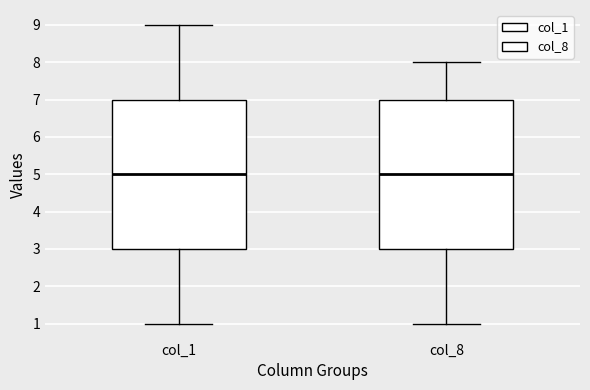

Reading left to right, read every box against the y-axis: the position of its median line, the range the box covers, and the ends of its whiskers. The values are not printed on the chart, so give them approximately, as read against the axis.

col_1: median 5, box 3 to 7, whiskers 1 to 9
col_8: median 5, box 3 to 7, whiskers 1 to 8